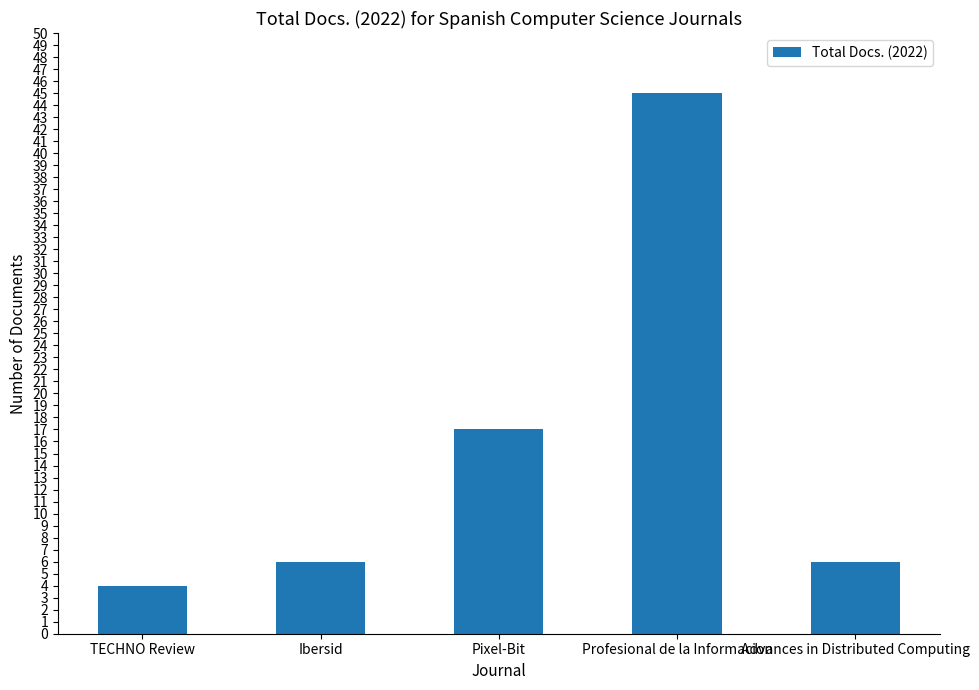

What is the label of the 1st bar from the left?

TECHNO Review